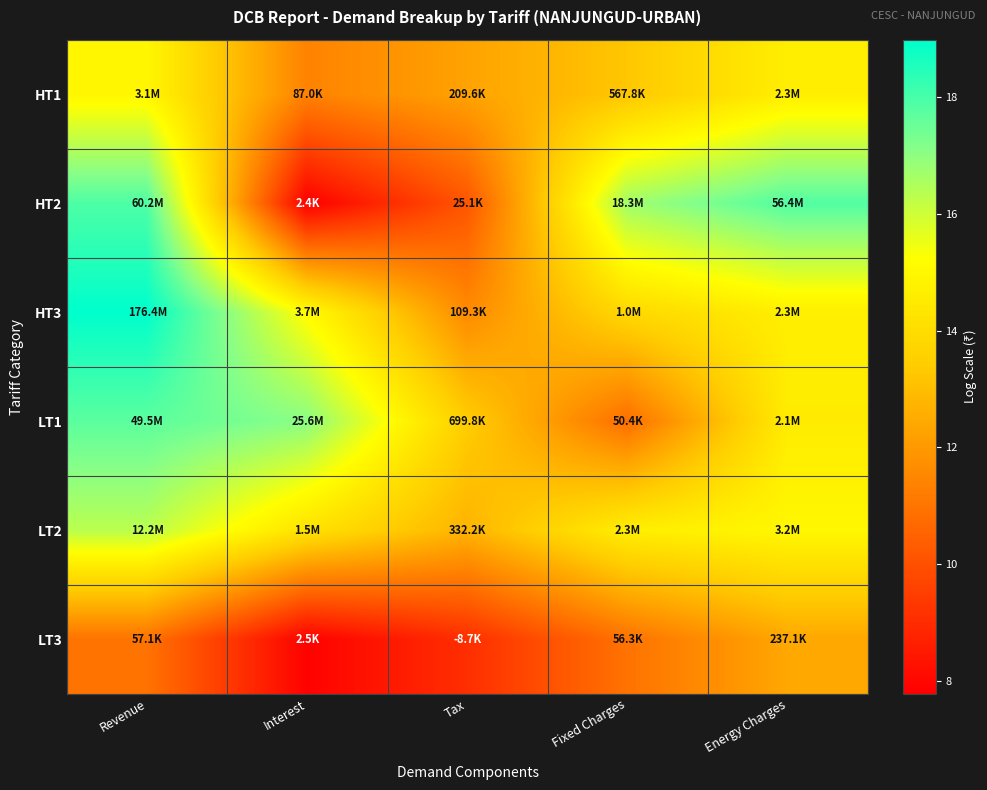

Reading right to left, what are all the values shown in this chart?

HT1: Energy Charges=14.6	Fixed Charges=13.2	Tax=12.3	Interest=11.4	Revenue=14.9
HT2: Energy Charges=17.8	Fixed Charges=16.7	Tax=10.1	Interest=7.8	Revenue=17.9
HT3: Energy Charges=14.7	Fixed Charges=13.9	Tax=11.6	Interest=15.1	Revenue=19.0
LT1: Energy Charges=14.5	Fixed Charges=10.8	Tax=13.5	Interest=17.1	Revenue=17.7
LT2: Energy Charges=15.0	Fixed Charges=14.6	Tax=12.7	Interest=14.2	Revenue=16.3
LT3: Energy Charges=12.4	Fixed Charges=10.9	Tax=9.1	Interest=7.8	Revenue=11.0